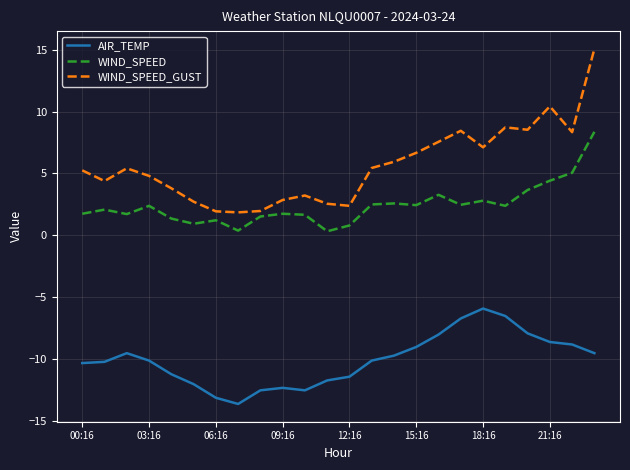

True or false: WIND_SPEED_GUST and AIR_TEMP intersect in this chart.

False